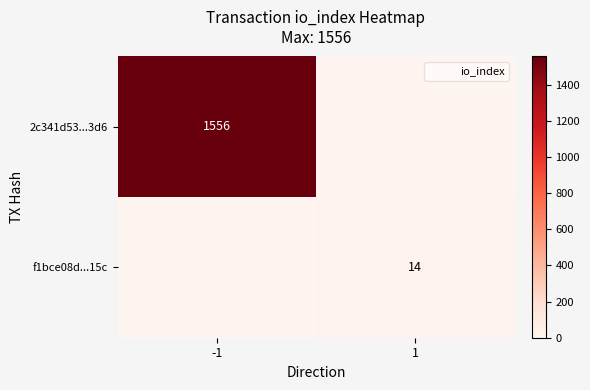

Which series changed the most between -1 and 1?

2c341d53...3d6